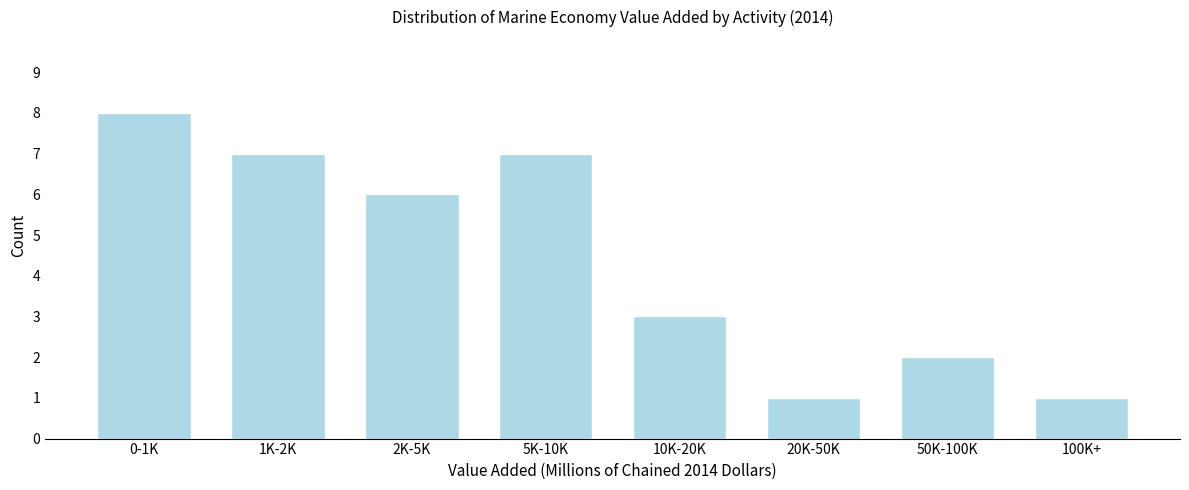

Reading left to right, transcribe all the data shown in this chart.

8	7	6	7	3	1	2	1